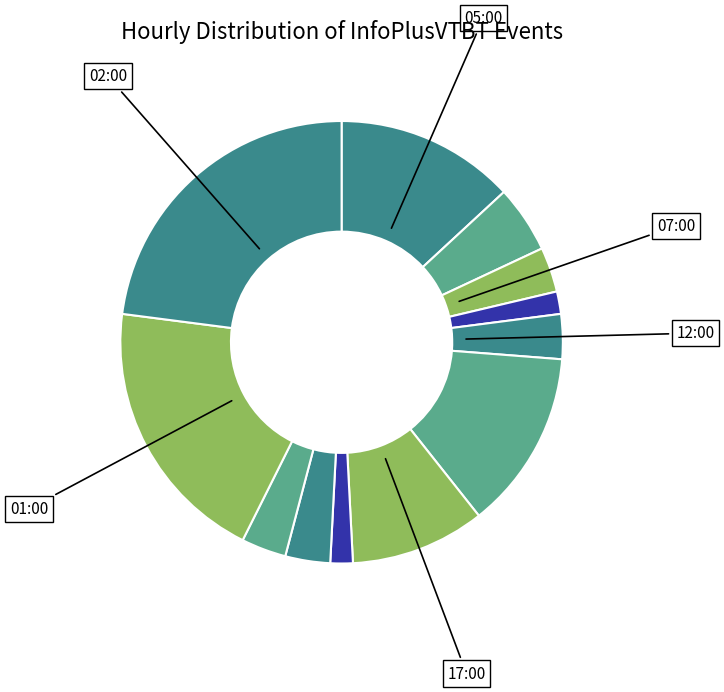

To the nearest percent, what is the average slice percentage?

8%